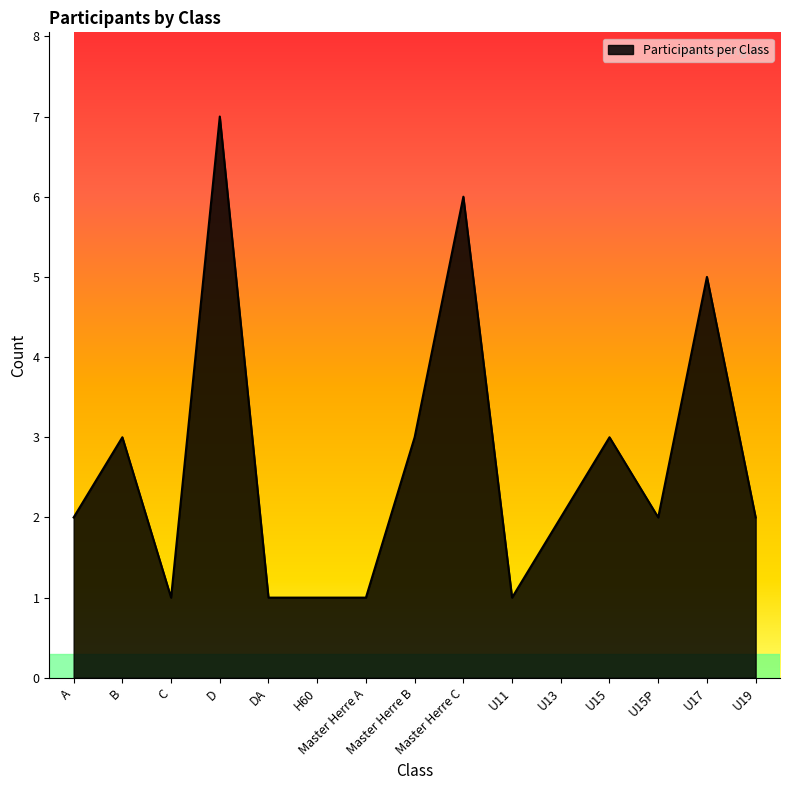

What is the difference between the maximum and minimum values?

6